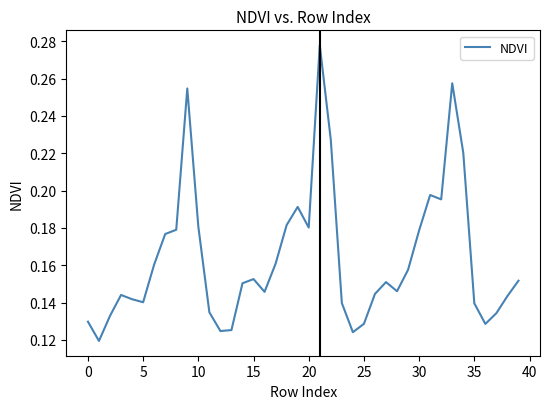

What is the label of the 10th point from the right?

30